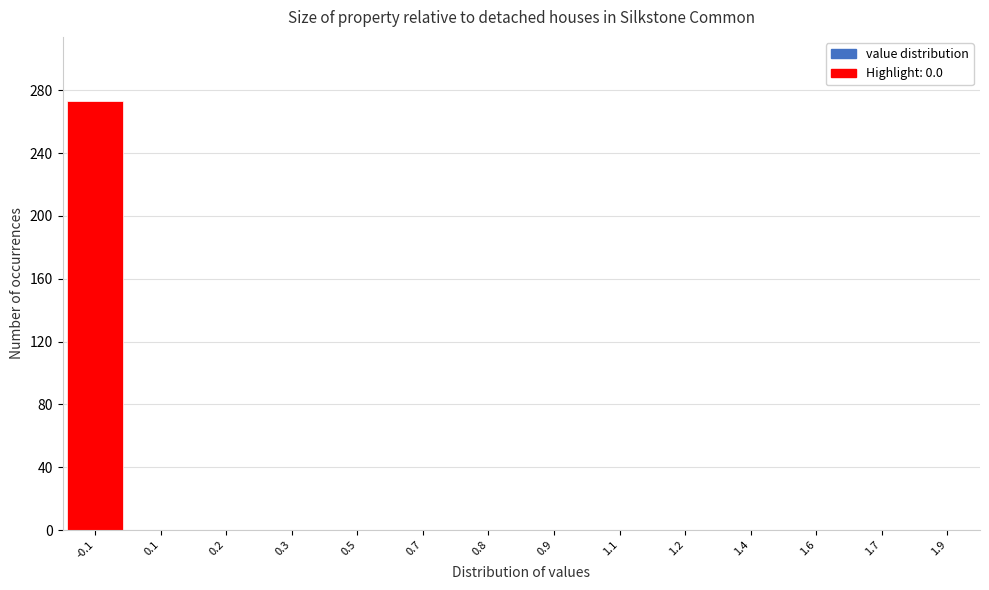

Reading left to right, extract all data points from this chart.

-0.1=273	0.1=0	0.2=0	0.3=0	0.5=0	0.7=0	0.8=0	0.9=0	1.1=0	1.2=0	1.4=0	1.6=0	1.7=0	1.9=0